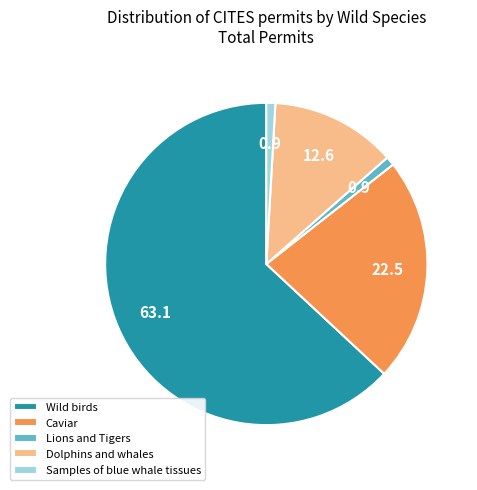

Between Lions and Tigers and Wild birds, which is larger?

Wild birds